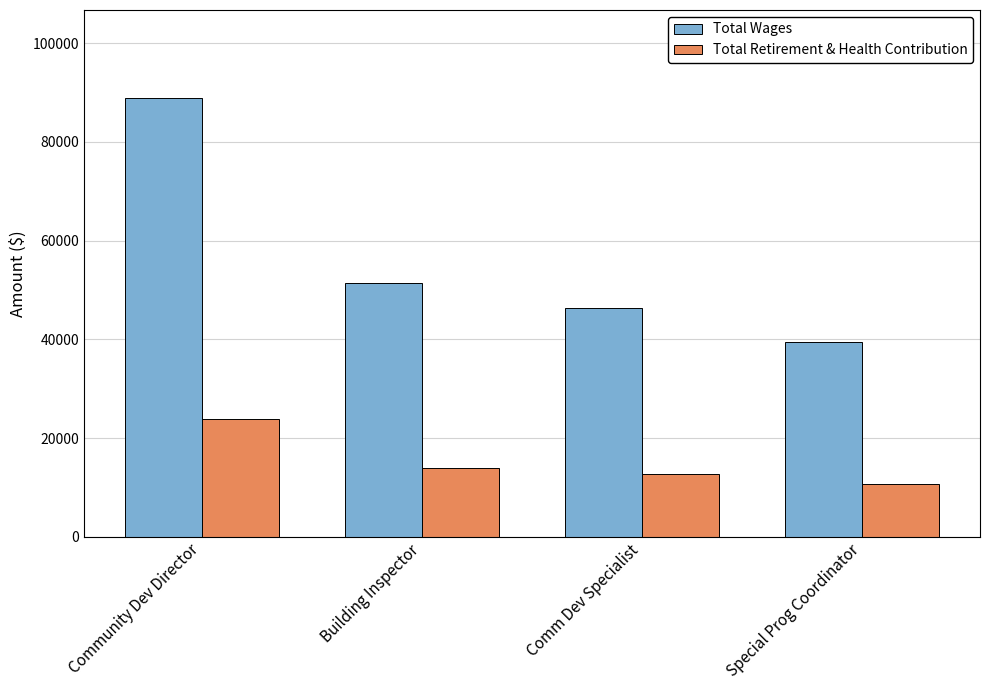

How many data points in Total Wages are less than 51349?

2